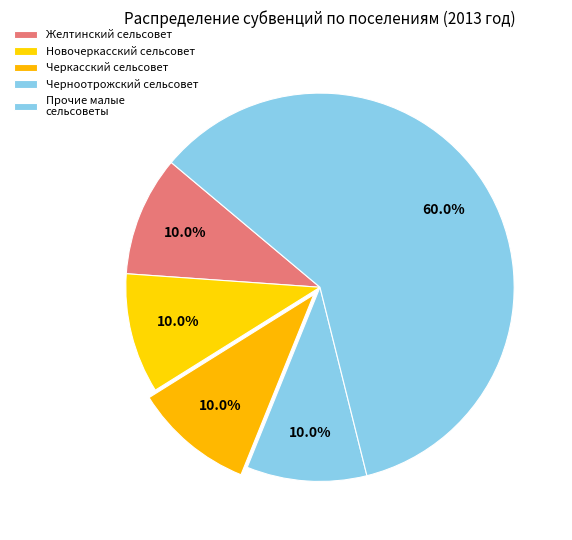

How many segments does this pie chart have?

5